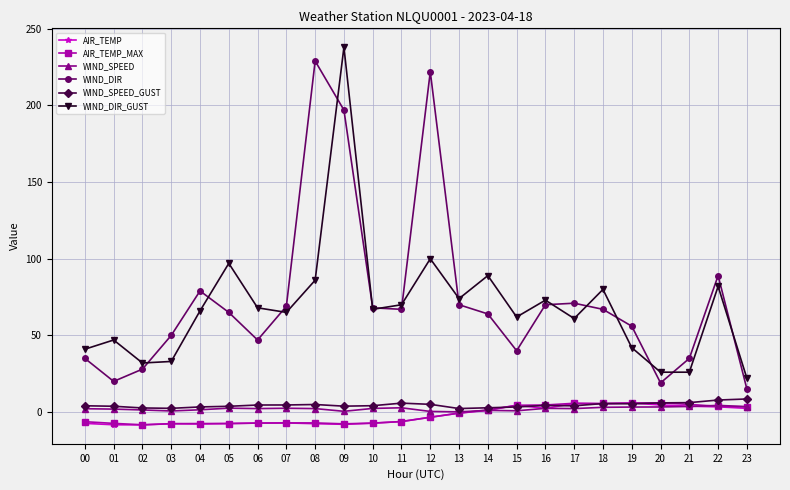

Between 12 and 13, which series saw the biggest shift?

WIND_DIR